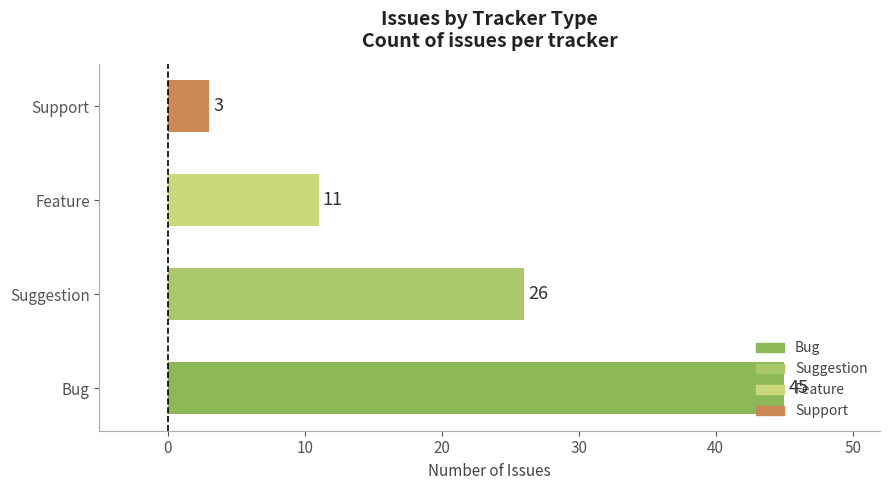

The chart shows a value of 4 at Support. True or false?

False